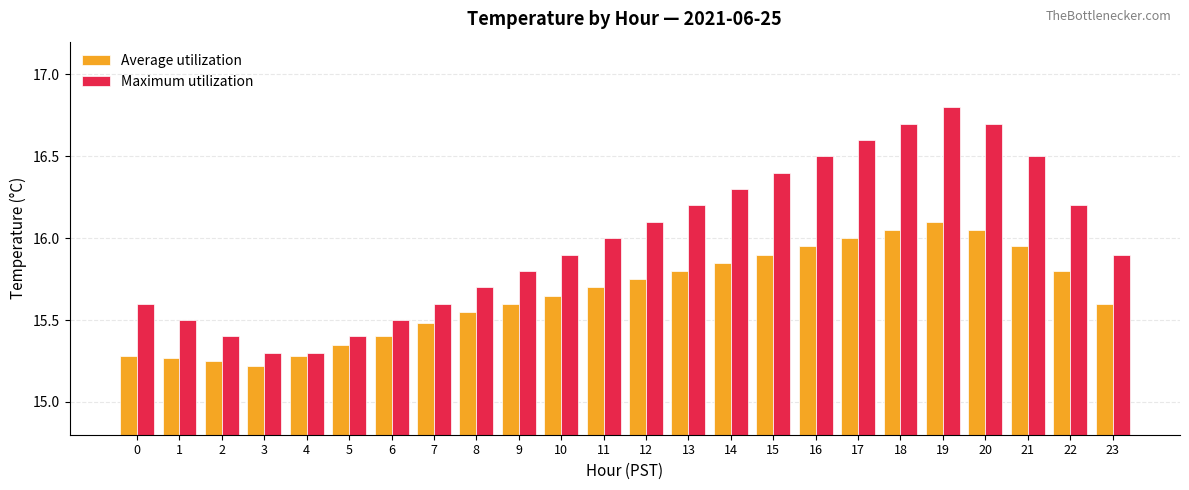

What is the spread (max minus min) of values at 1?

0.2